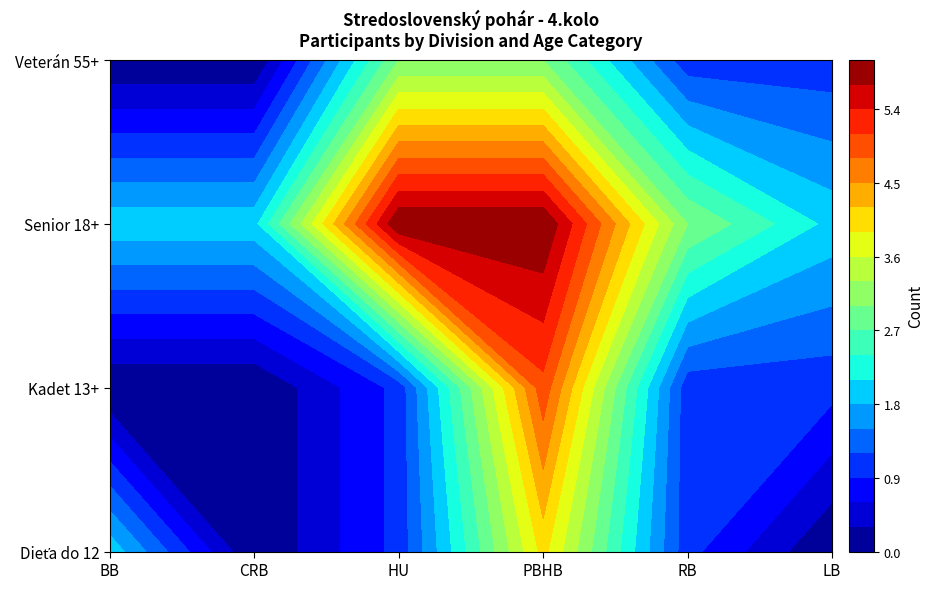

True or false: HU has a value of 8 at Senior 18+.

False